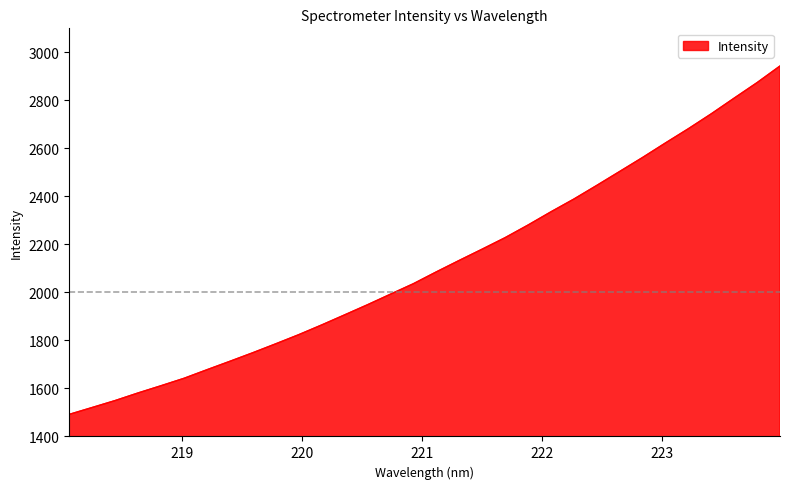

What is the minimum value shown in the chart?

1492.0